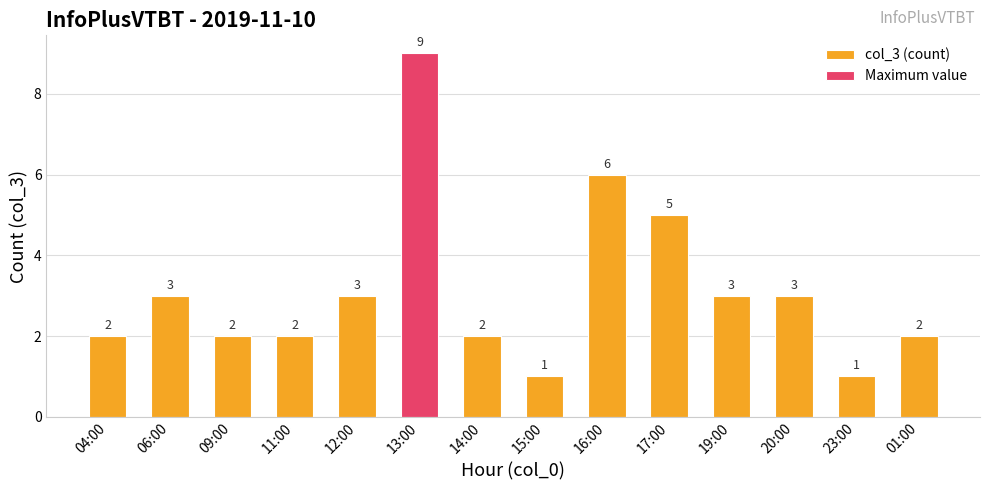

True or false: the data shows 3 at 06:00.

True